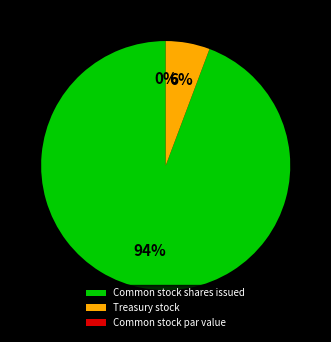

Is there any slice that represents more than half of the pie?

Yes